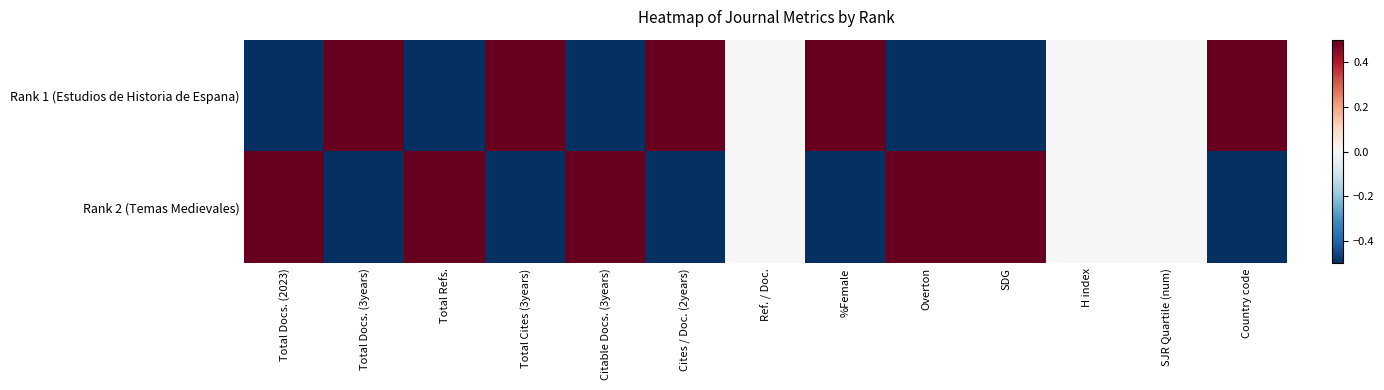

Reading left to right, transcribe all the data shown in this chart.

Rank 1 (Estudios de Historia de Espana): Total Docs. (2023)=-0.5	Total Docs. (3years)=0.5	Total Refs.=-0.5	Total Cites (3years)=0.5	Citable Docs. (3years)=-0.5	Cites / Doc. (2years)=0.5	Ref. / Doc.=0.0	%Female=0.5	Overton=-0.5	SDG=-0.5	H index=0.0	SJR Quartile (num)=0.0	Country code=0.5
Rank 2 (Temas Medievales): Total Docs. (2023)=0.5	Total Docs. (3years)=-0.5	Total Refs.=0.5	Total Cites (3years)=-0.5	Citable Docs. (3years)=0.5	Cites / Doc. (2years)=-0.5	Ref. / Doc.=0.0	%Female=-0.5	Overton=0.5	SDG=0.5	H index=0.0	SJR Quartile (num)=0.0	Country code=-0.5